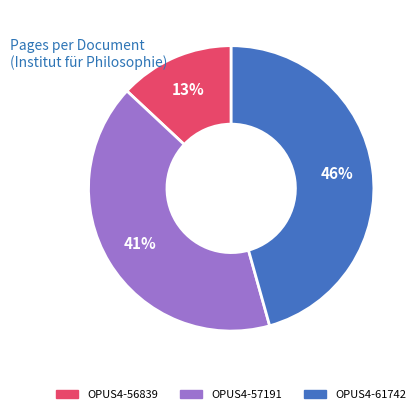

Rank the categories by value from lowest to highest.

OPUS4-56839, OPUS4-57191, OPUS4-61742